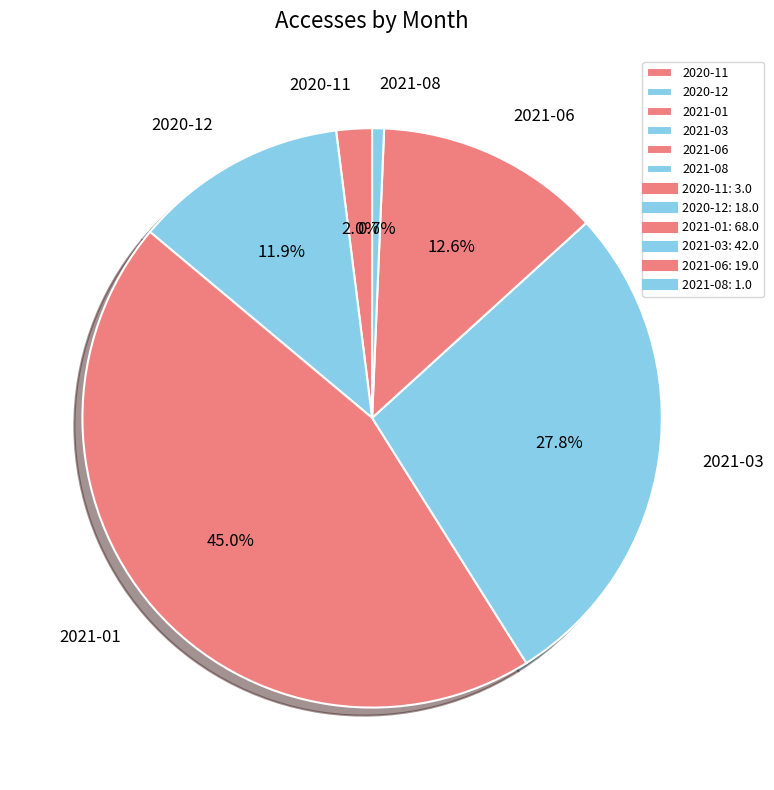

The 2021-08 slice represents 1% of the pie. True or false?

True